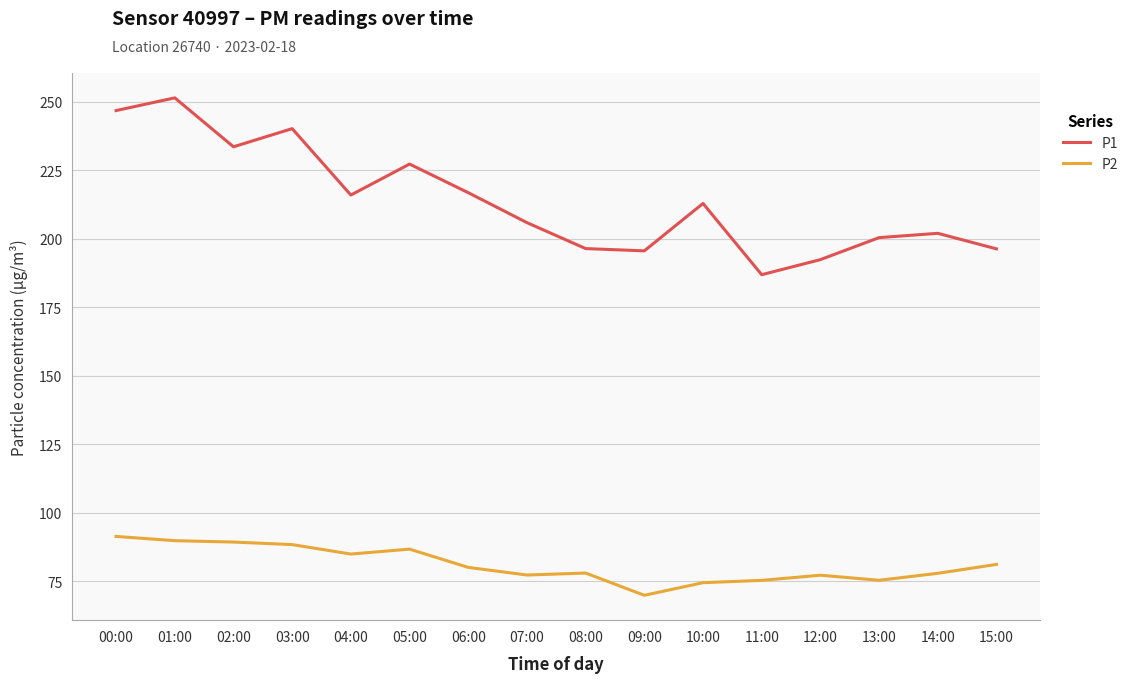

Is this an area chart (filled region under the line)?

No